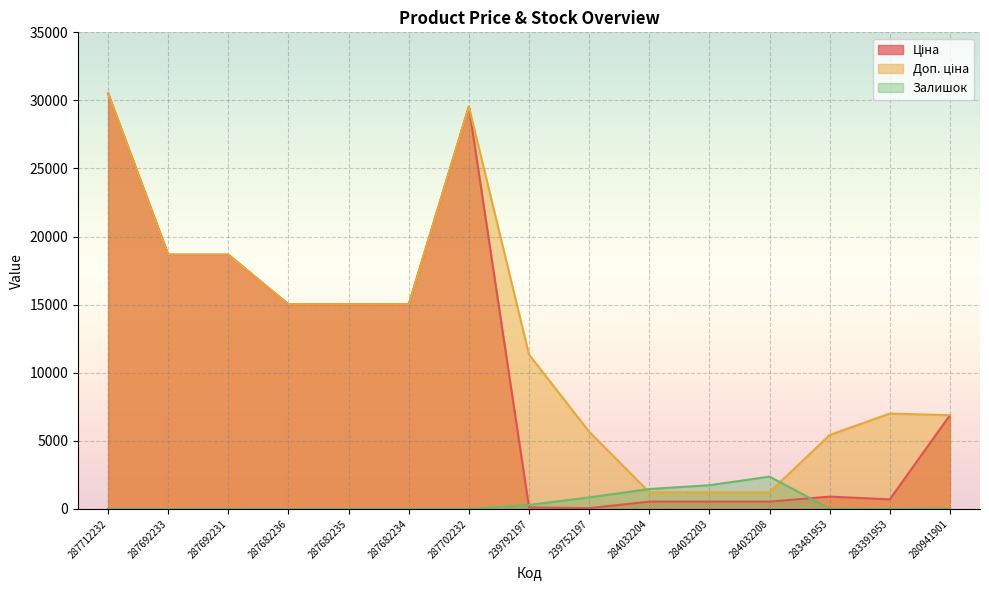

What is the label of the 5th point from the left?

287682235